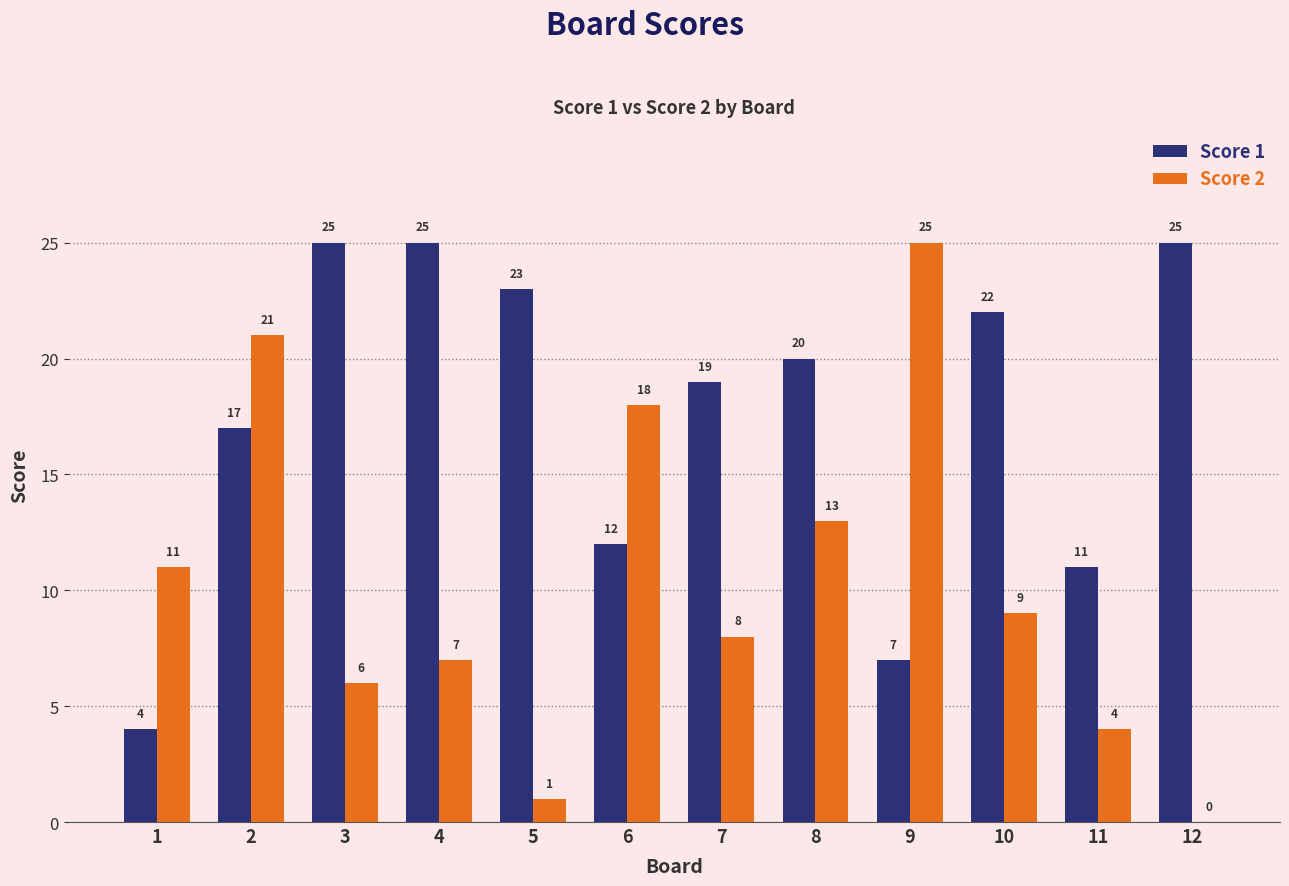

Are the bars horizontal?

No